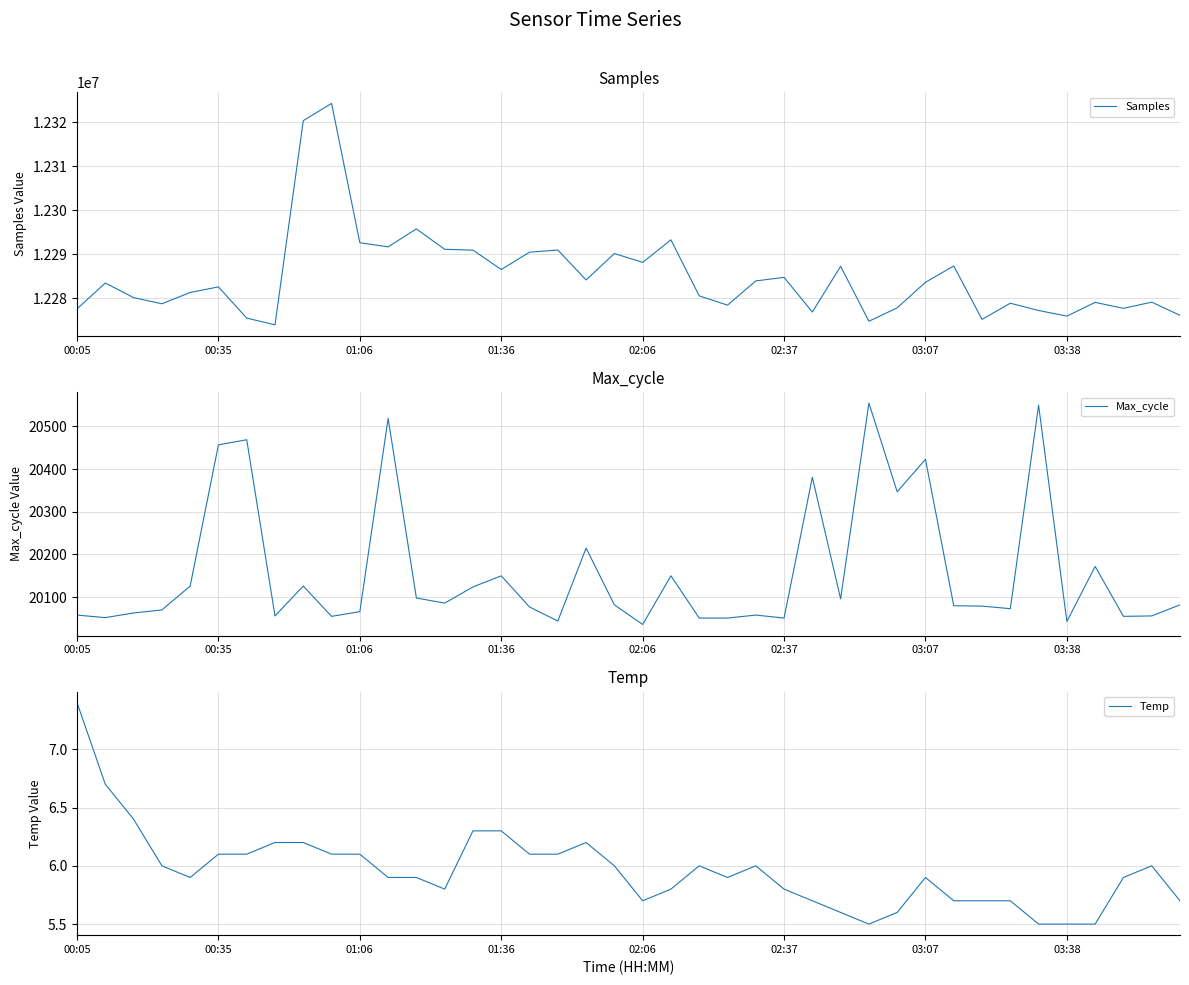

How many lines are shown in the chart?

3